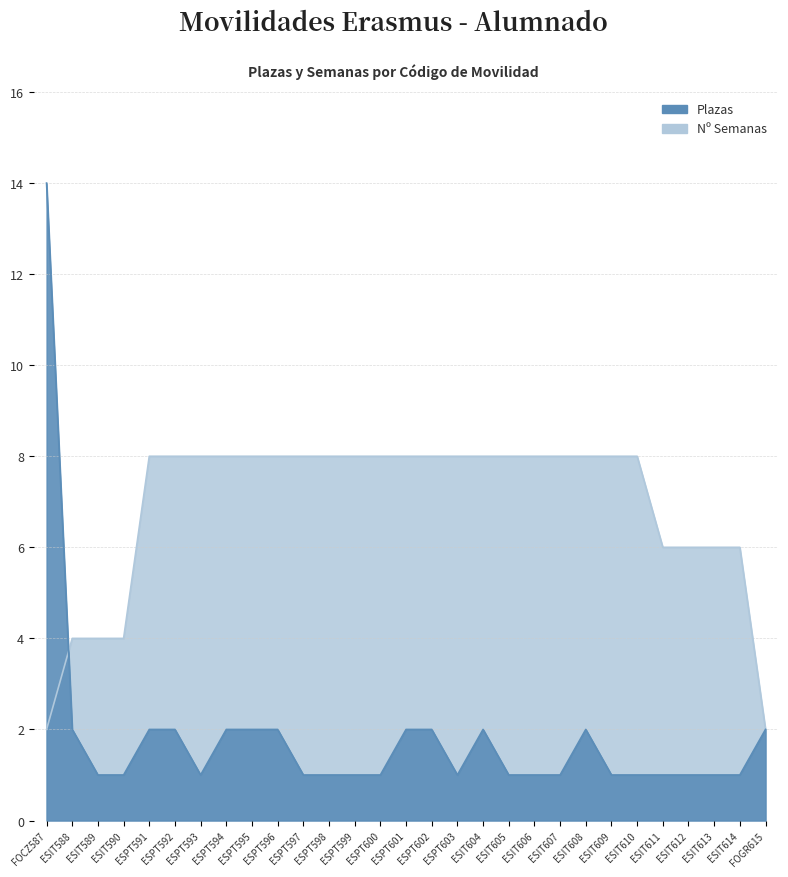

List the labels in order of Plazas value, smallest first.

ESIT589, ESIT590, ESPT593, ESPT597, ESPT598, ESPT599, ESPT600, ESPT603, ESIT605, ESIT606, ESIT607, ESIT609, ESIT610, ESIT611, ESIT612, ESIT613, ESIT614, ESIT588, ESPT591, ESPT592, ESPT594, ESPT595, ESPT596, ESPT601, ESPT602, ESIT604, ESIT608, FOGR615, FOCZ587